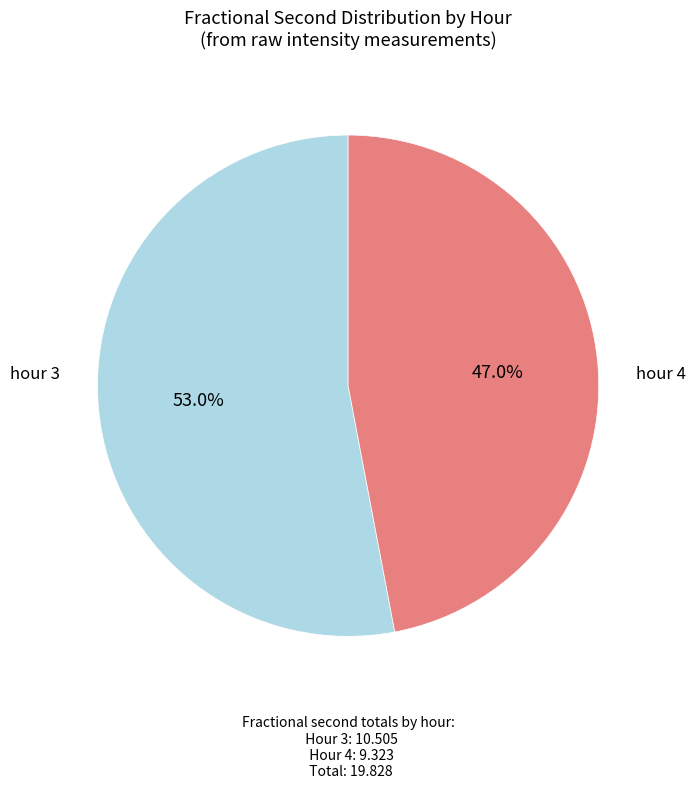

Is there a majority slice in this chart?

Yes